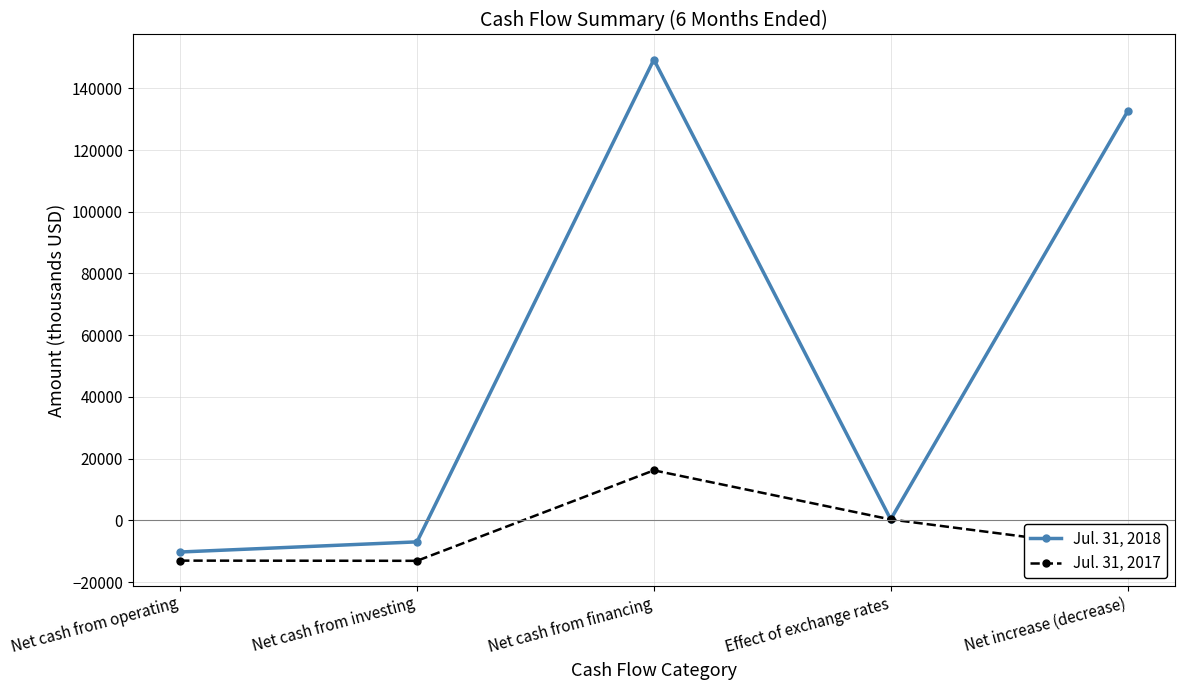

Is the value of Jul. 31, 2017 at Net cash from operating greater than the value of Jul. 31, 2018 at Net increase (decrease)?

No